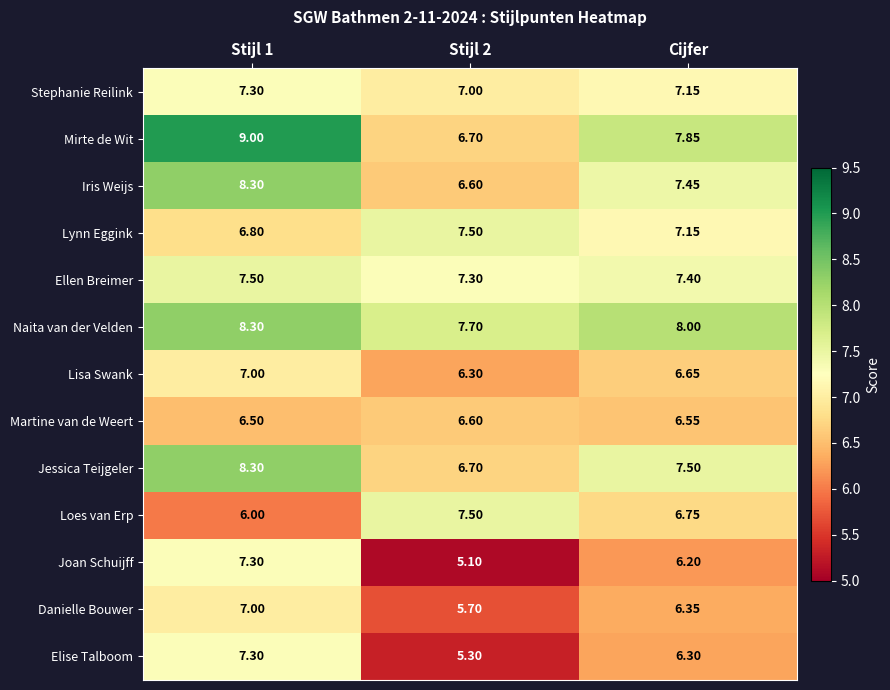

Is the value of Loes van Erp at Stijl 2 greater than the value of Naita van der Velden at Stijl 1?

No